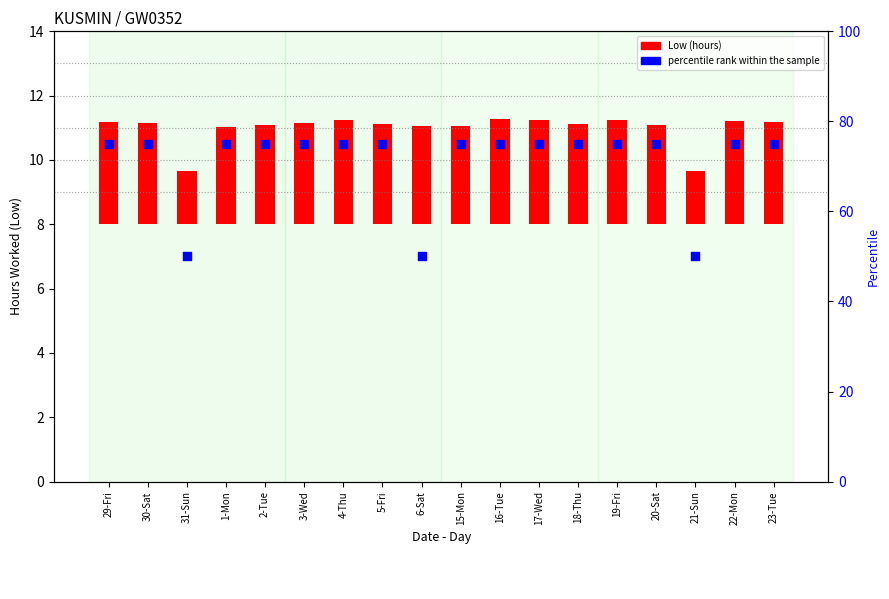

What is the total value across all series at 3-Wed?

78.2